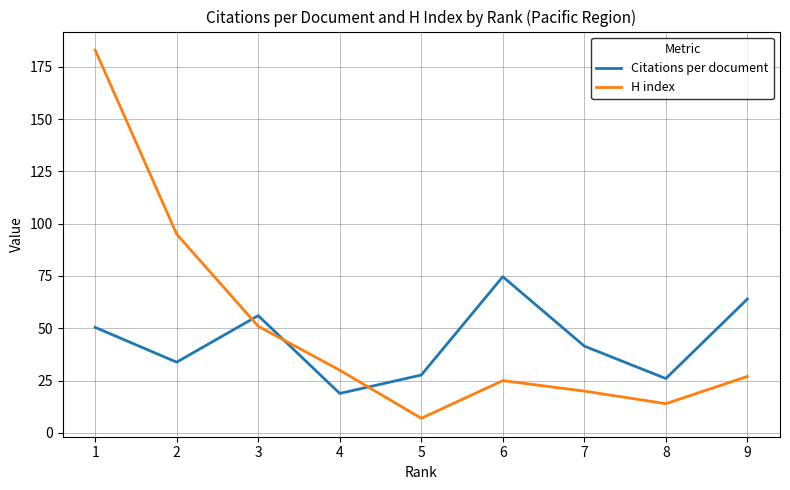

True or false: H index has more than 2 points higher than both neighbors.

False